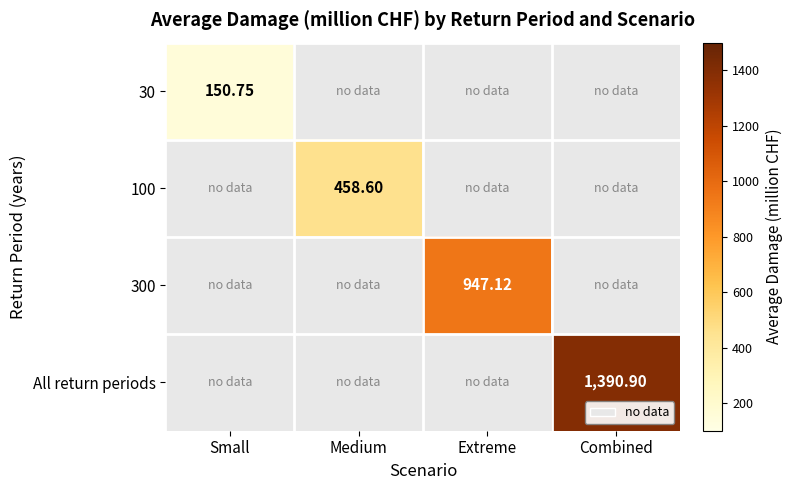

What is the greatest value displayed?

1390.9